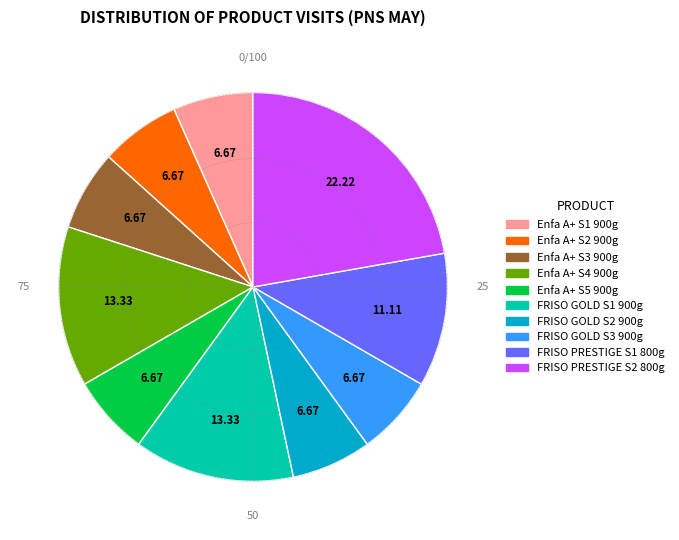

Do FRISO GOLD S2 900g and Enfa A+ S3 900g together represent more than half of the pie?

No